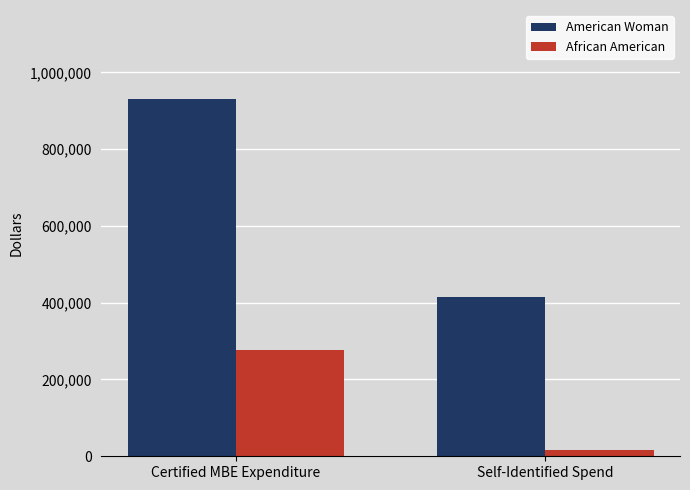

Is it true that African American equals 17300.0 at Self-Identified Spend?

True